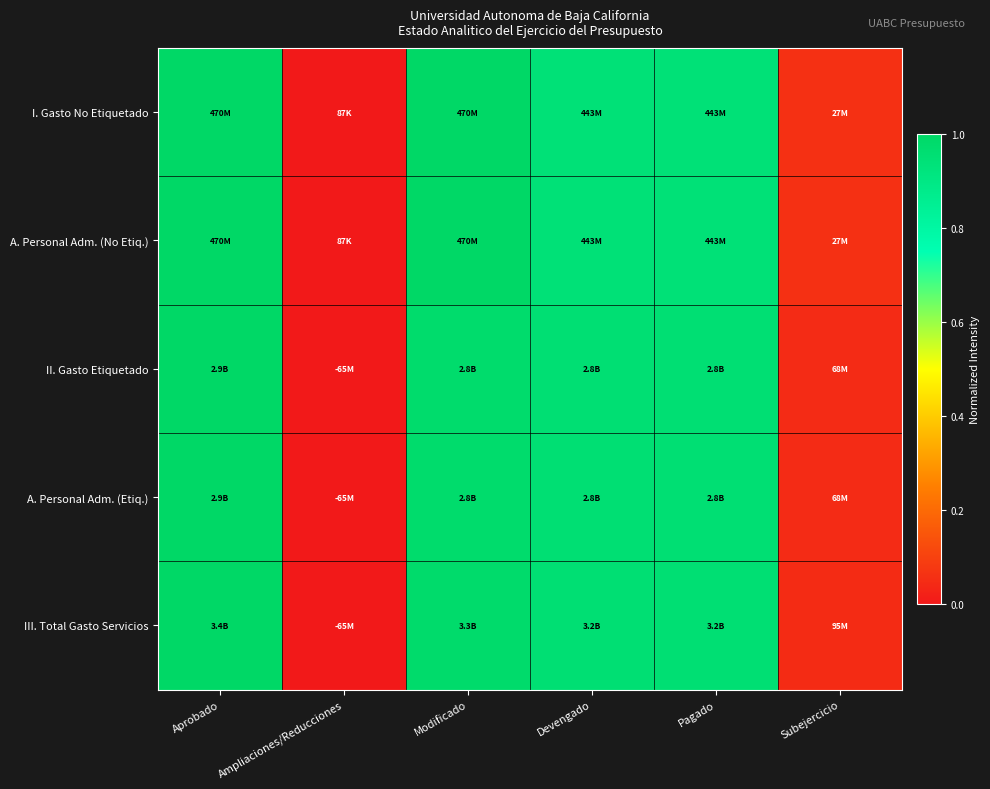

At which category does the chart reach its minimum across all series?

Ampliaciones/Reducciones